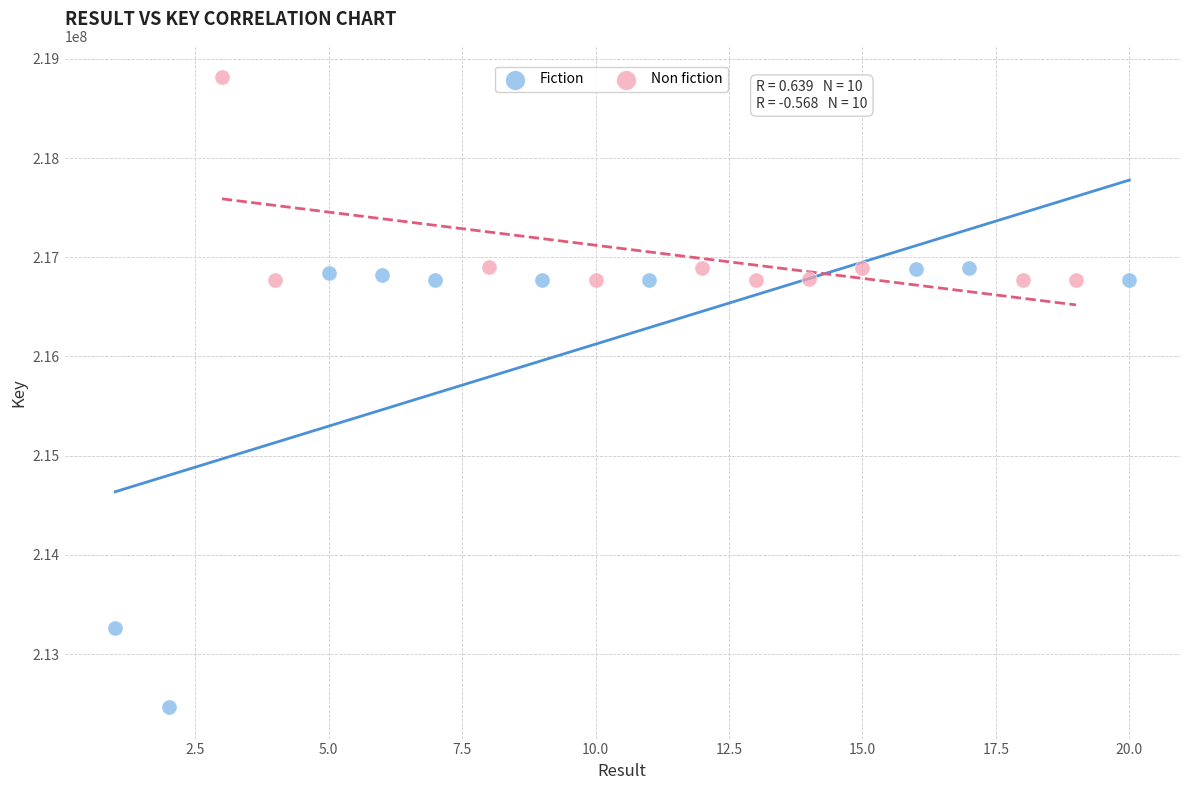

Which series reaches the maximum Y coordinate?

Non fiction